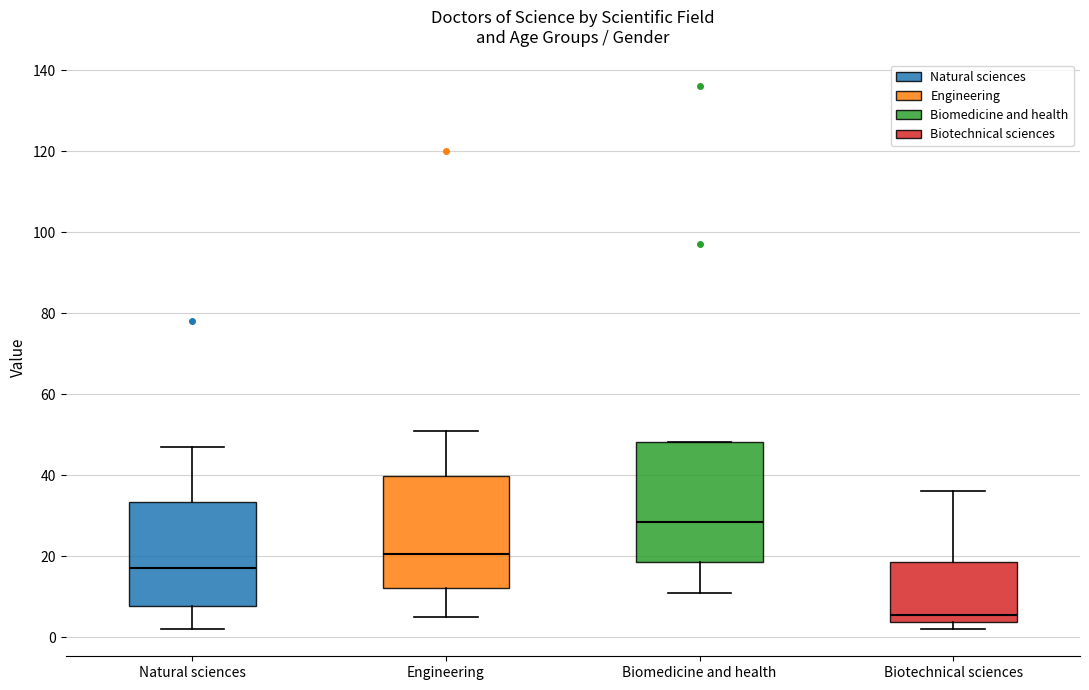

Which box is the tallest, from its lower edge to its upper edge?

Biomedicine and health